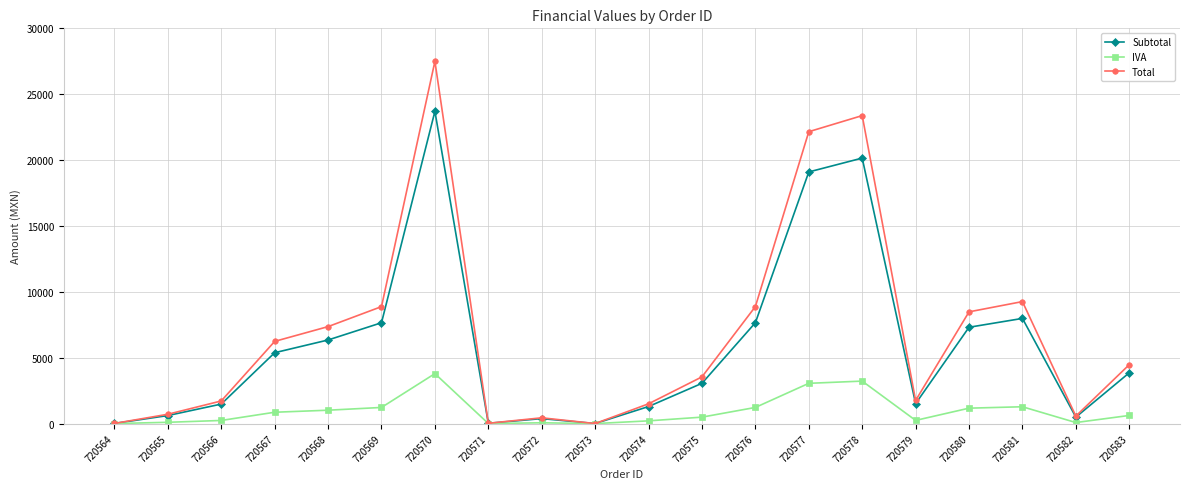

What is the value of the Total point at the 5th from the left?

7360.5